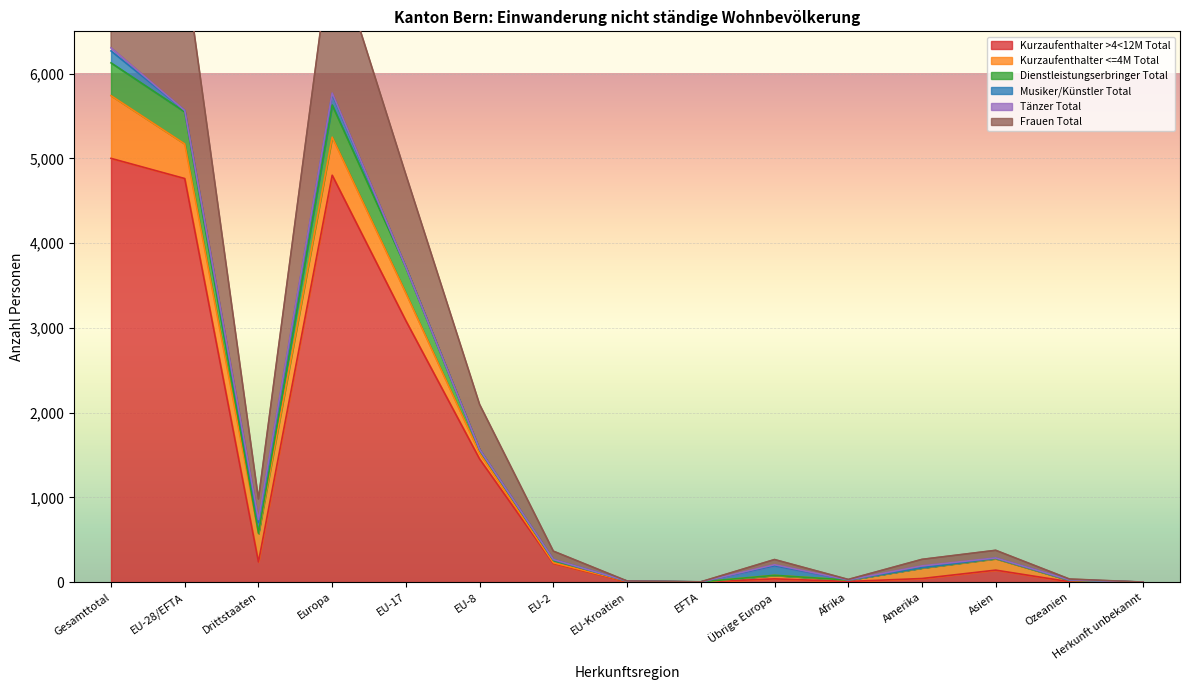

Which category has the highest value in the Kurzaufenthalter >4<12M Total series?

Gesamttotal